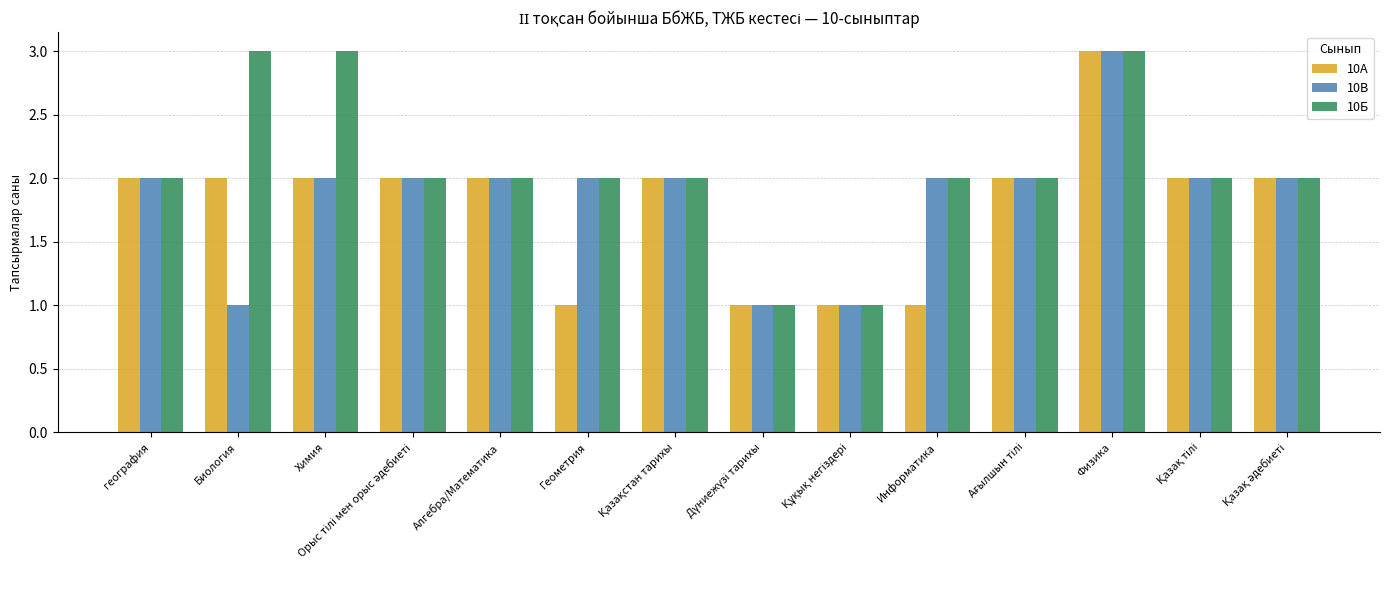

Which series has the largest total across all categories?

10Б